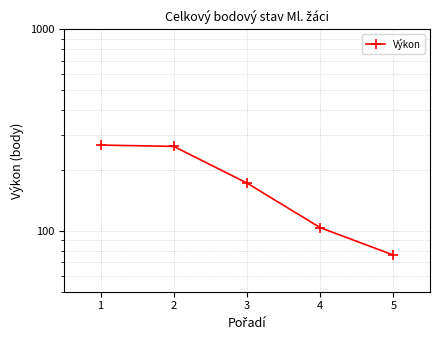

What is the difference between the maximum and second lowest values?

163